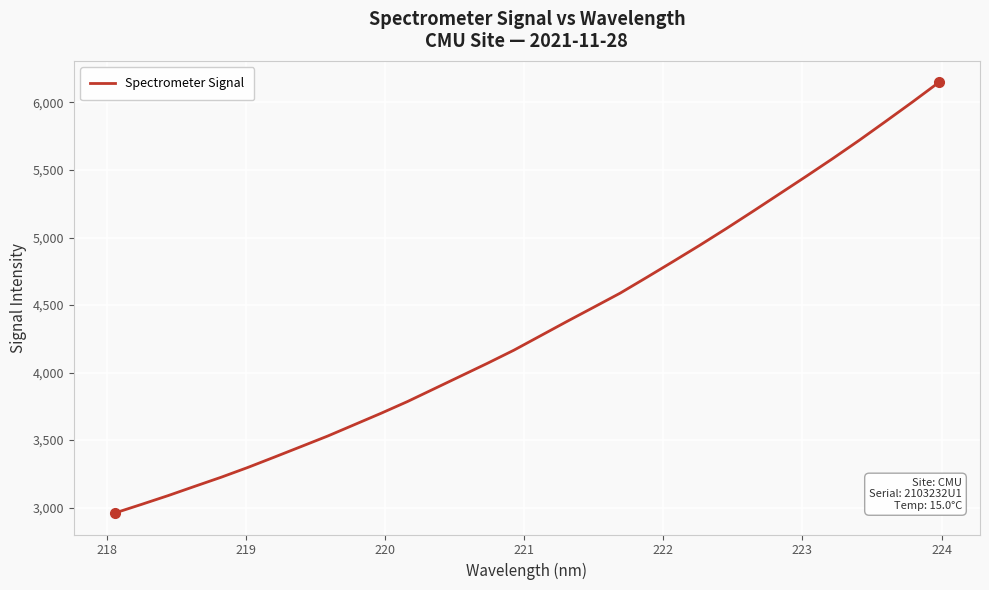

What is the minimum value shown in the chart?

2959.5